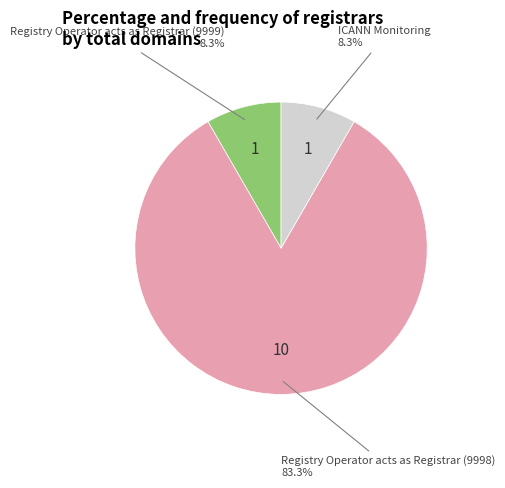

Is there a majority slice in this chart?

Yes